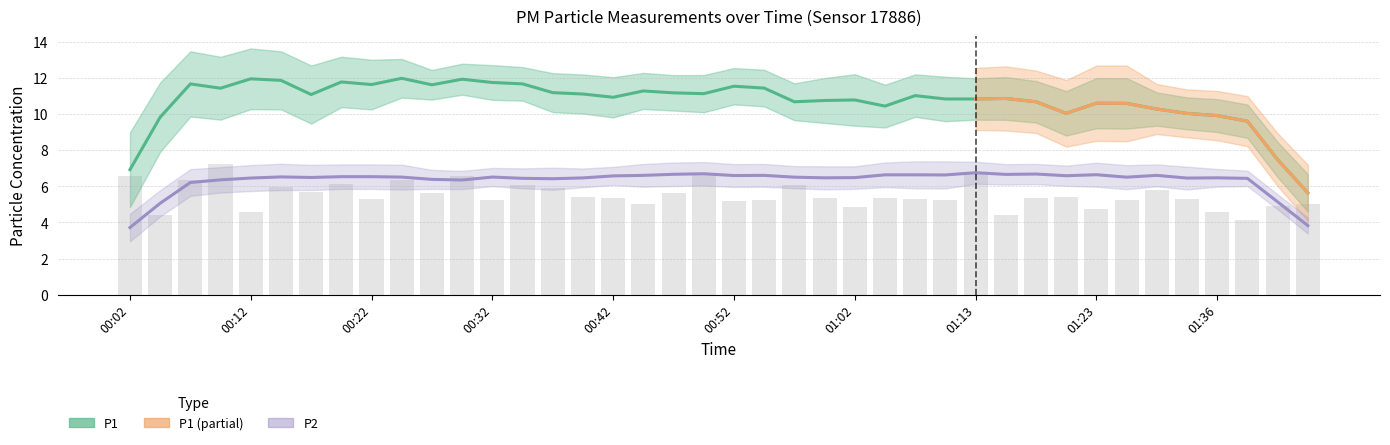

What is the label of the 38th bar from the left?

01:38